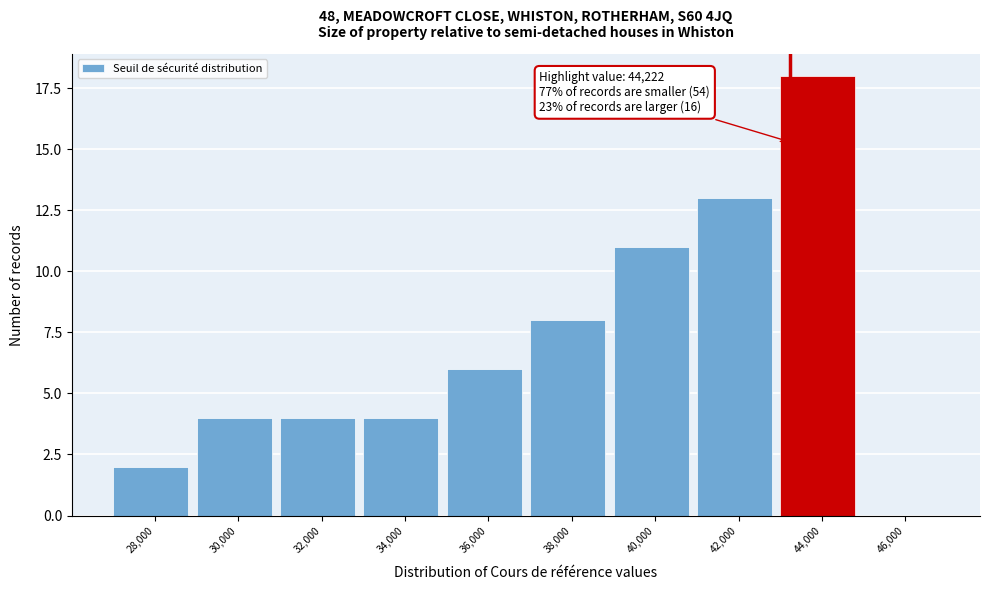

Reading left to right, extract all data points from this chart.

28,000=2	30,000=4	32,000=4	34,000=4	36,000=6	38,000=8	40,000=11	42,000=13	44,000=18	46,000=0